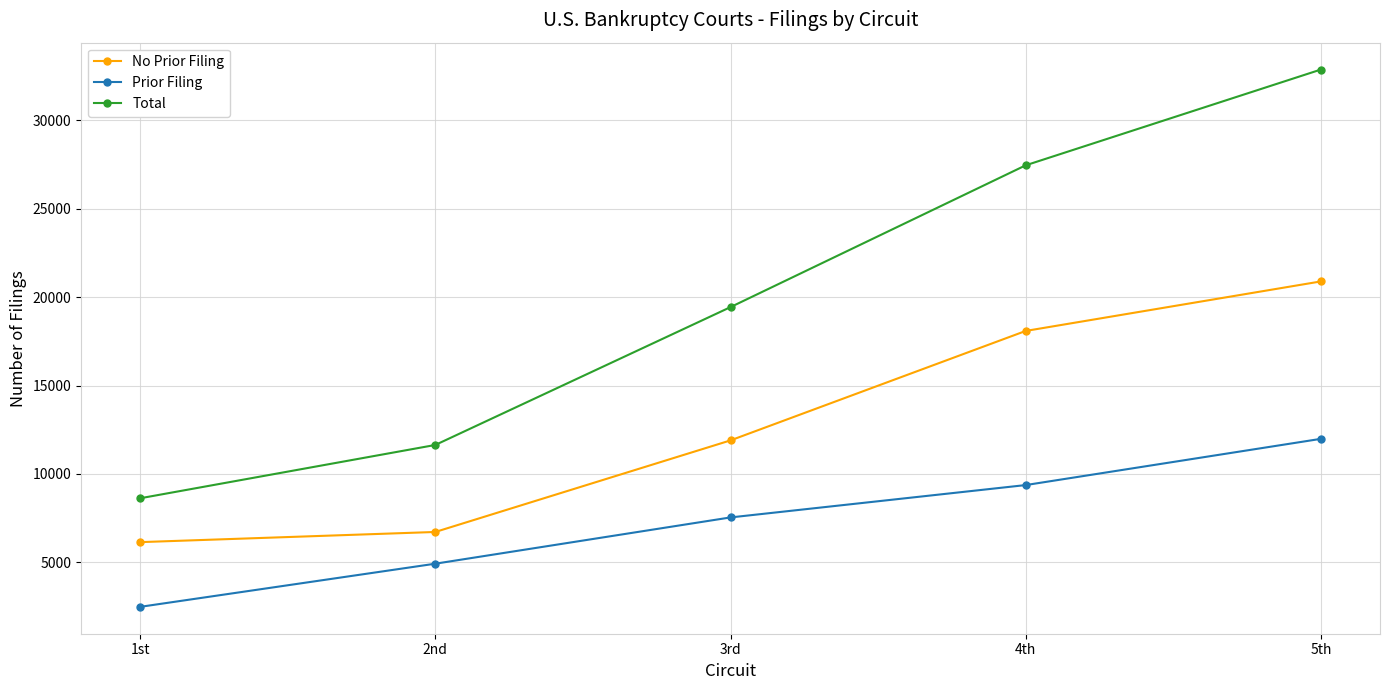

What is the sum of the Total values at 2nd and 1st?

20265